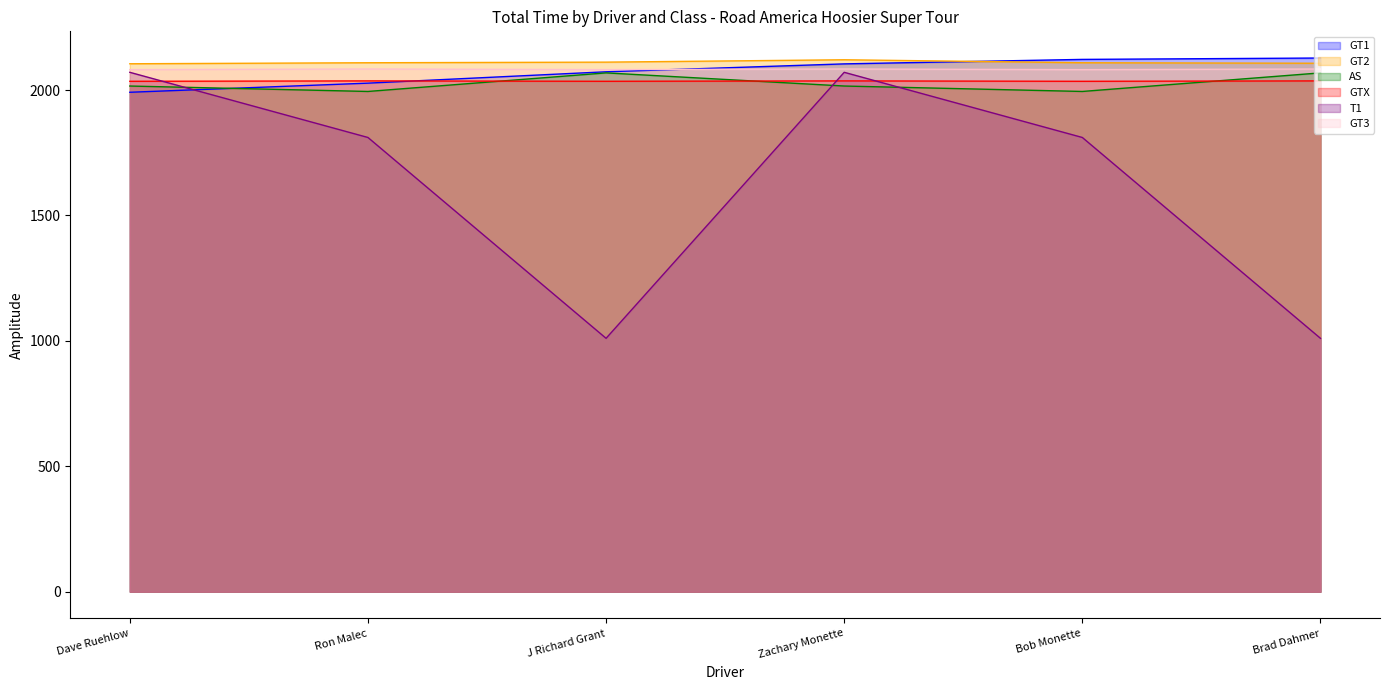

What is the difference between the maximum and second lowest values in the GT2 series?

13.9